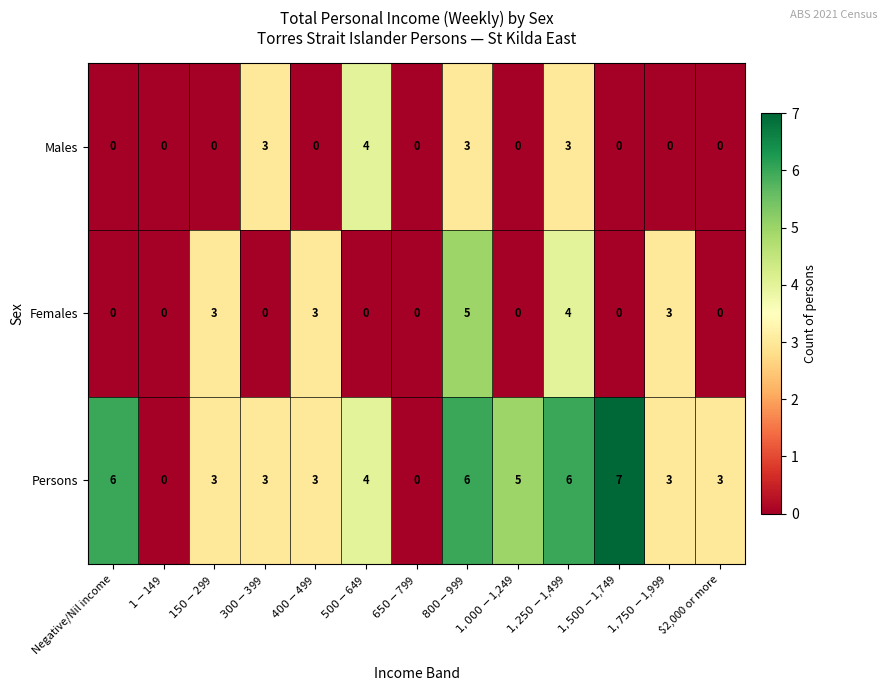

What is the difference between the highest and lowest values at $500-$649?

4